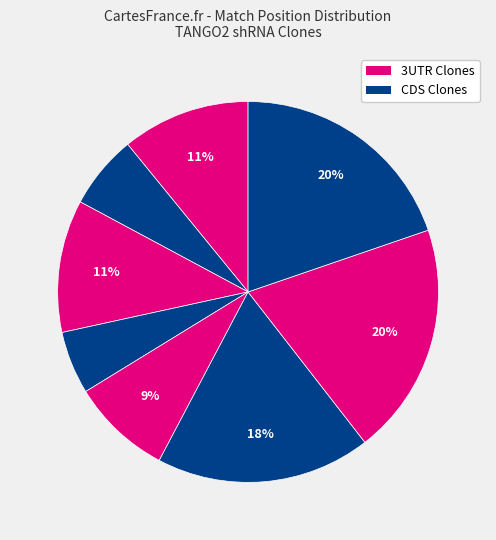

How many segments does this pie chart have?

8